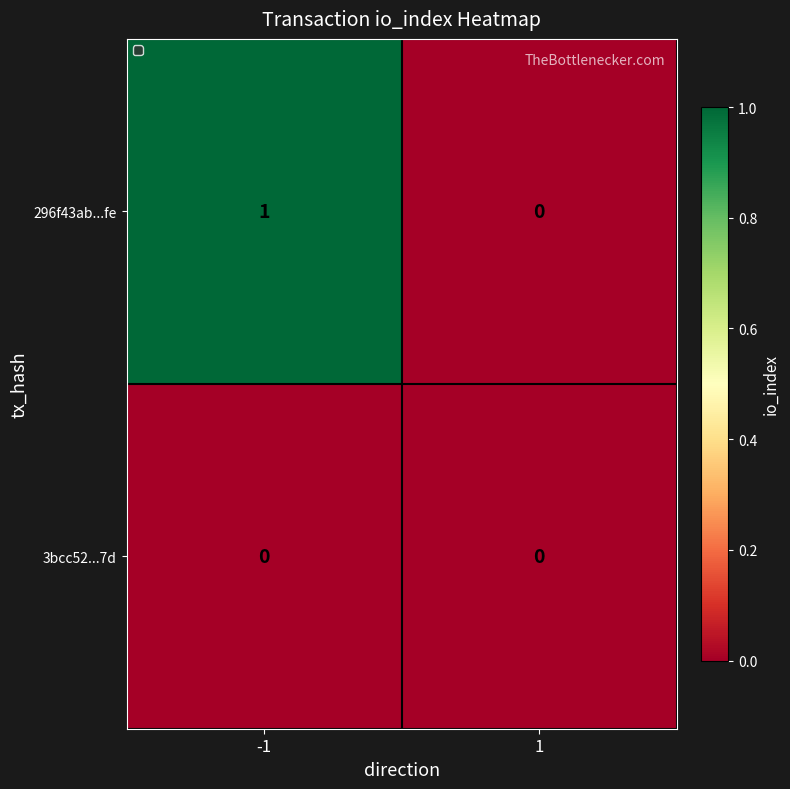

The value of 3bcc52...7d at 1 is 0. True or false?

True